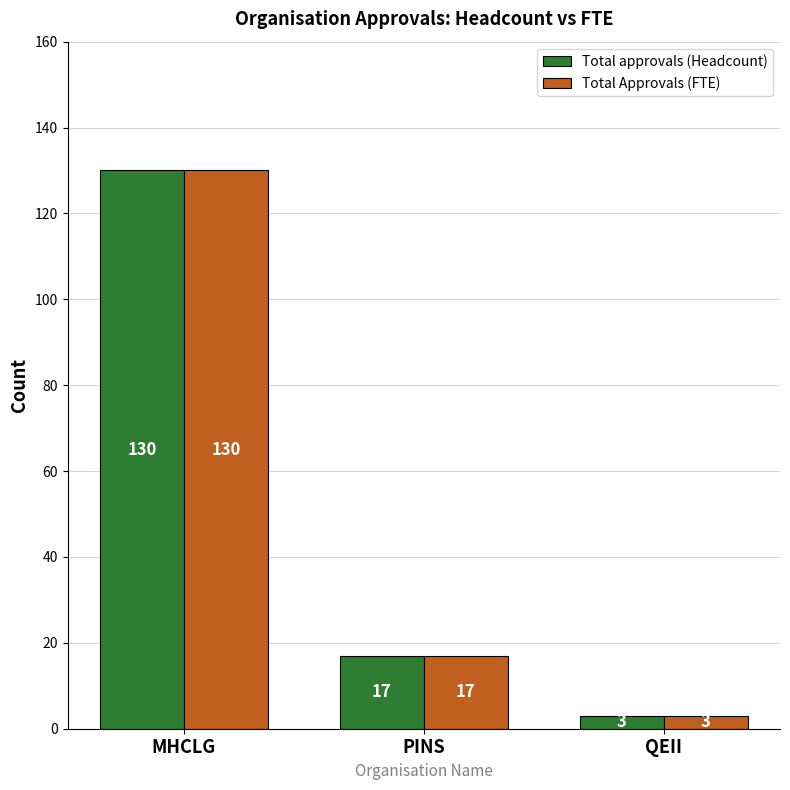

Reading left to right, extract all data points from this chart.

Total approvals (Headcount): MHCLG=130	PINS=17	QEII=3
Total Approvals (FTE): MHCLG=130	PINS=17	QEII=3